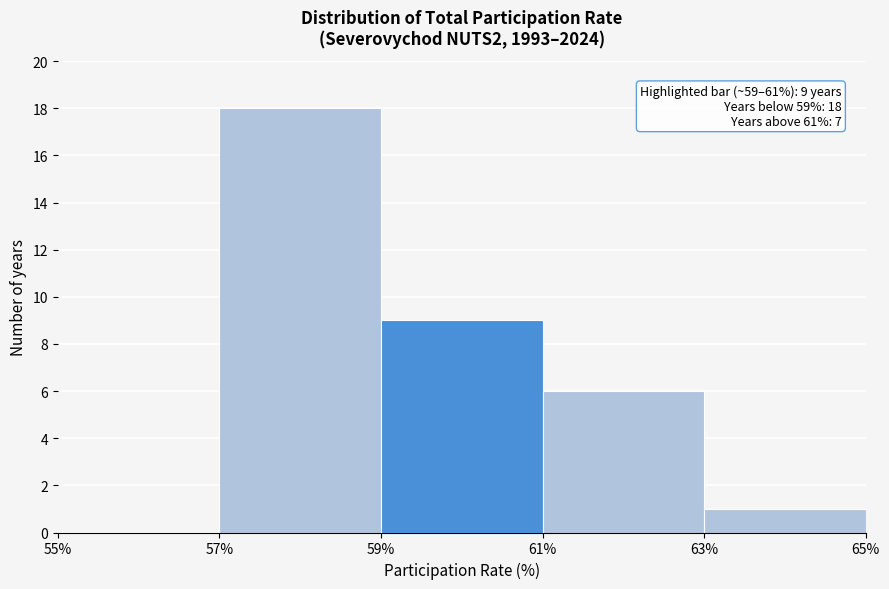

Over which range of the x-axis is the bar tallest?

57% to 59%